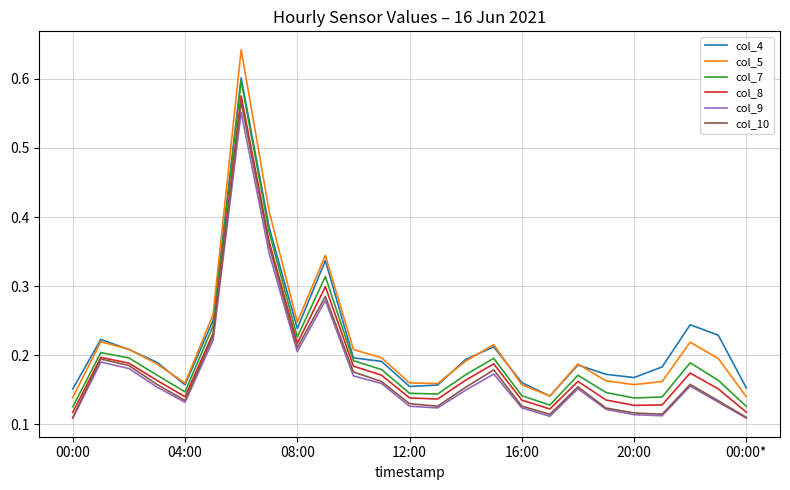

True or false: col_10 and col_5 cross at least once.

False